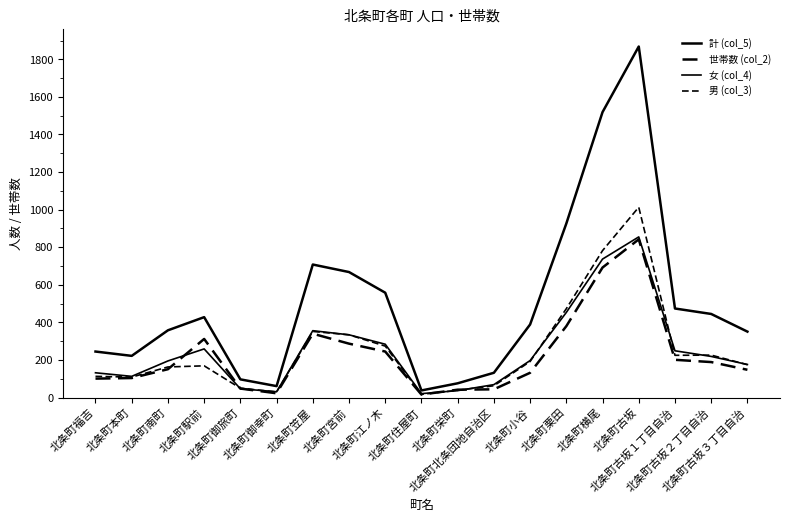

List the labels in order of 女 (col_4) value, largest first.

北条町古坂, 北条町横尾, 北条町栗田, 北条町笠屋, 北条町宮前, 北条町江ノ木, 北条町駅前, 北条町古坂１丁目自治, 北条町古坂２丁目自治, 北条町小谷, 北条町南町, 北条町古坂３丁目自治, 北条町福吉, 北条町本町, 北条町北条団地自治区, 北条町御旅町, 北条町栄町, 北条町御幸町, 北条町住屋町